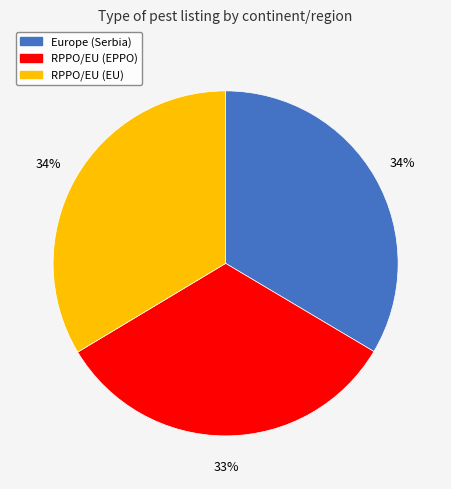

Is there a majority slice in this chart?

No